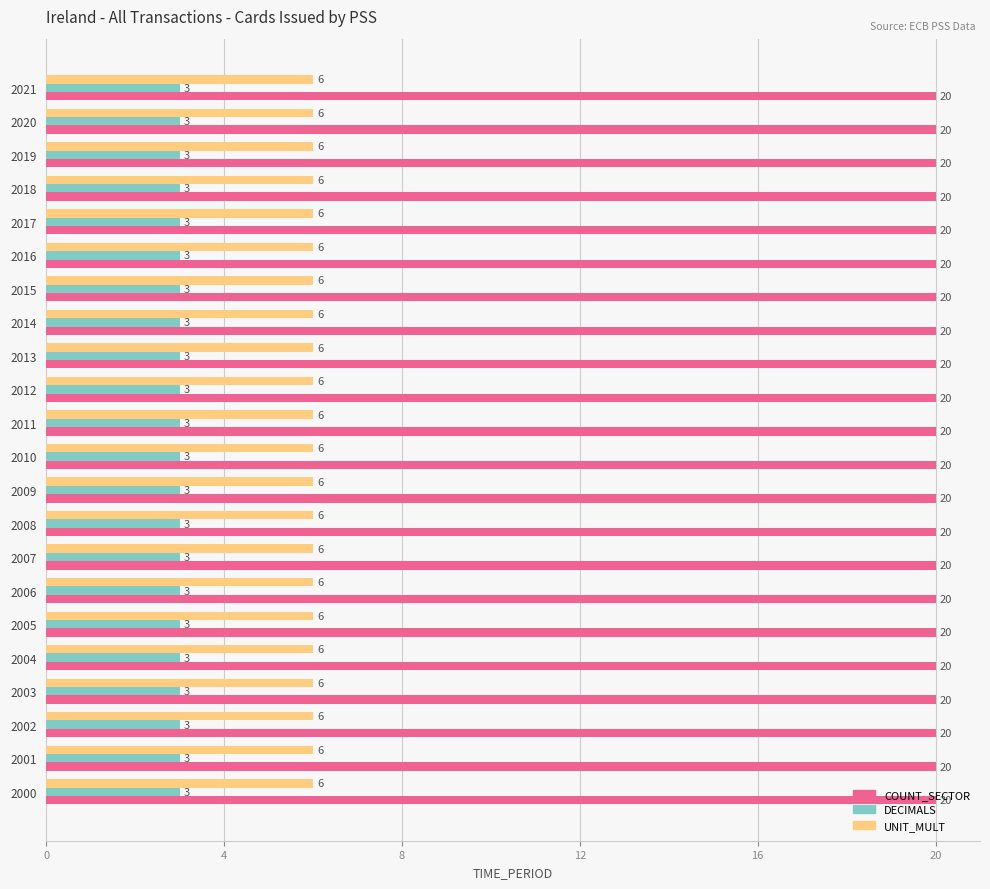

Is it true that COUNT_SECTOR equals 7 at 2007?

False